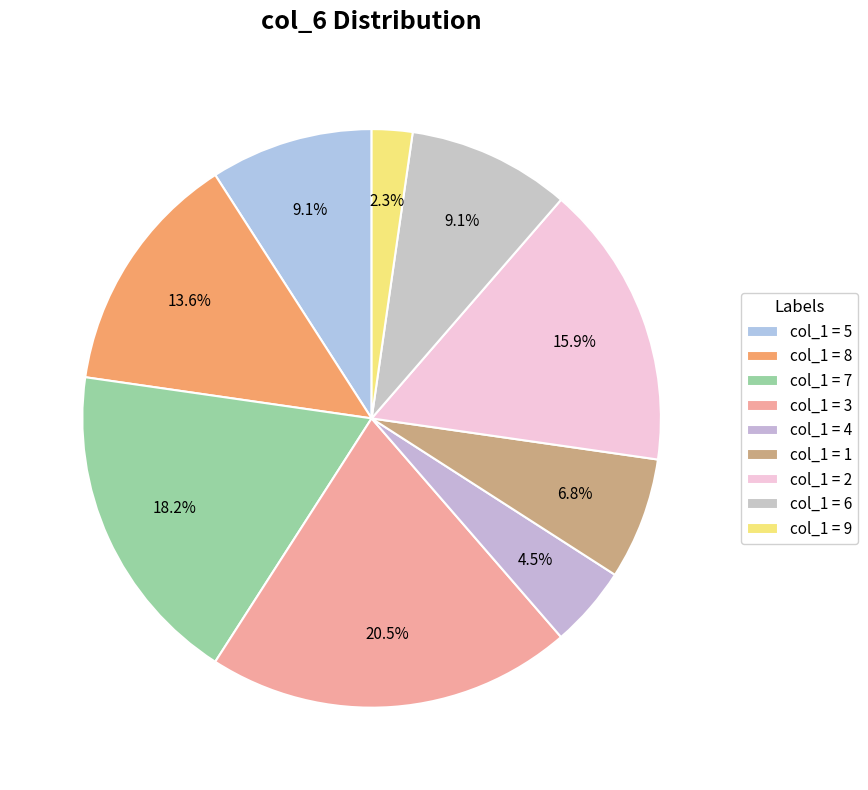

Rank the categories by value from highest to lowest.

3, 7, 2, 8, 5, 6, 1, 4, 9